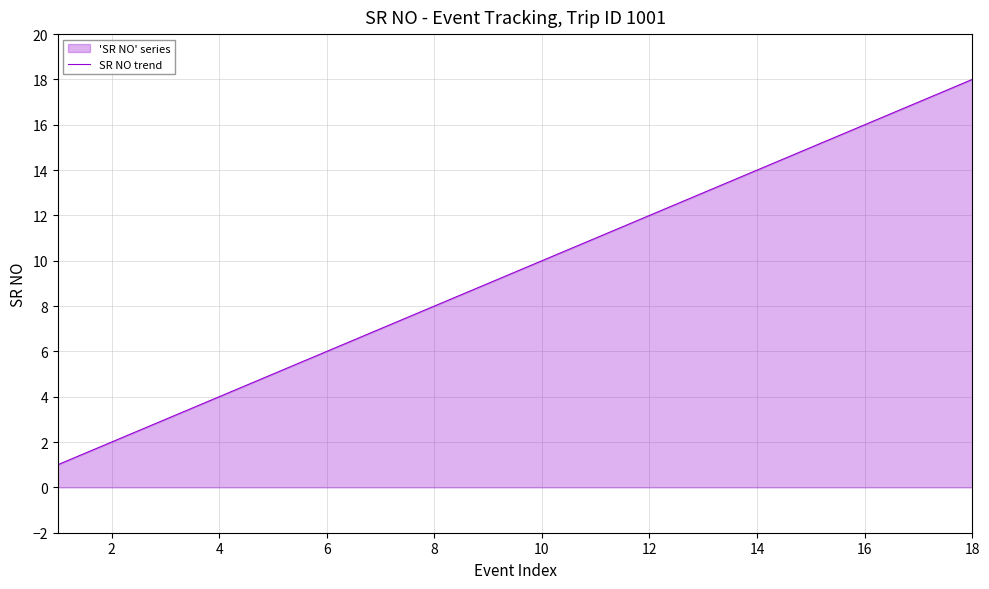

Does the chart display data point markers on the line(s)?

No